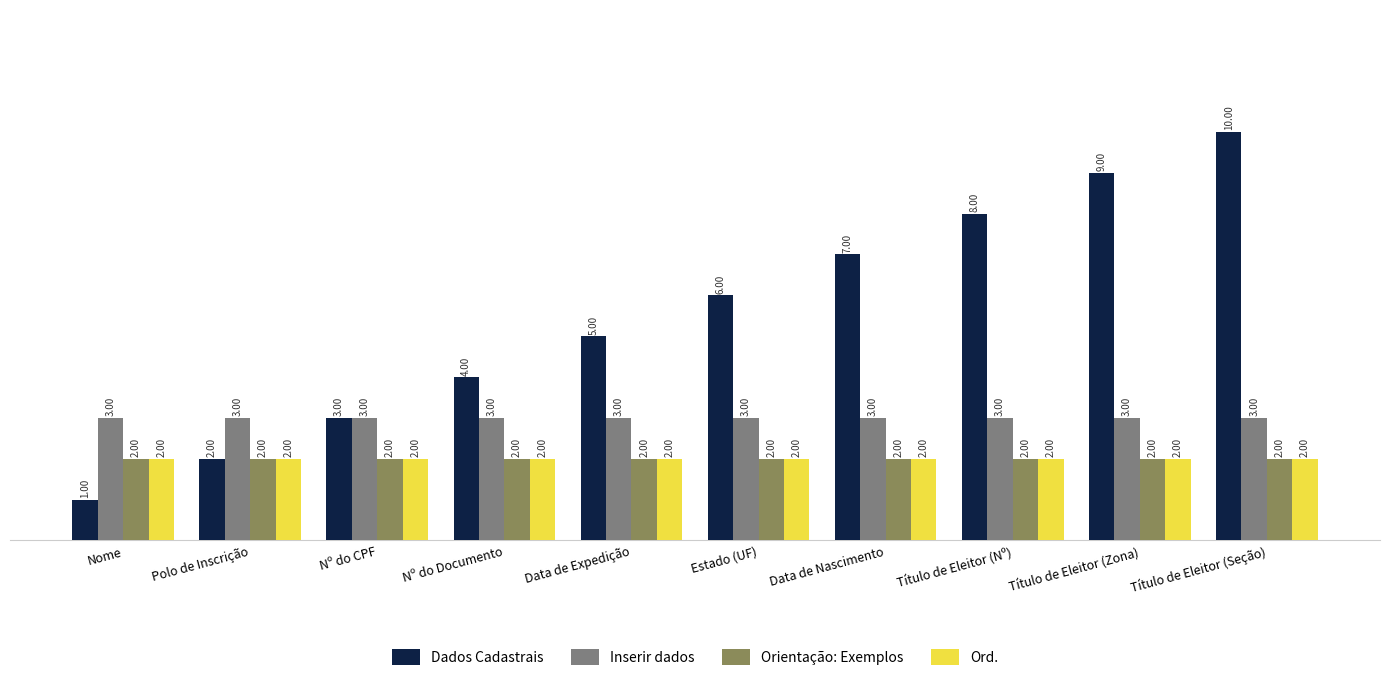

How many groups of bars are there?

10